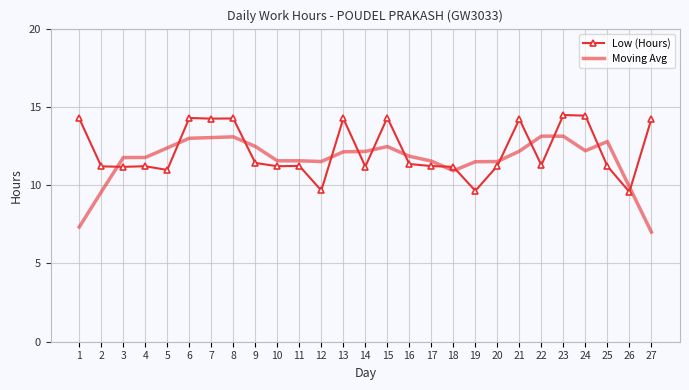

After their last crossing, which series has the higher values: Low (Hours) or Moving Avg?

Low (Hours)